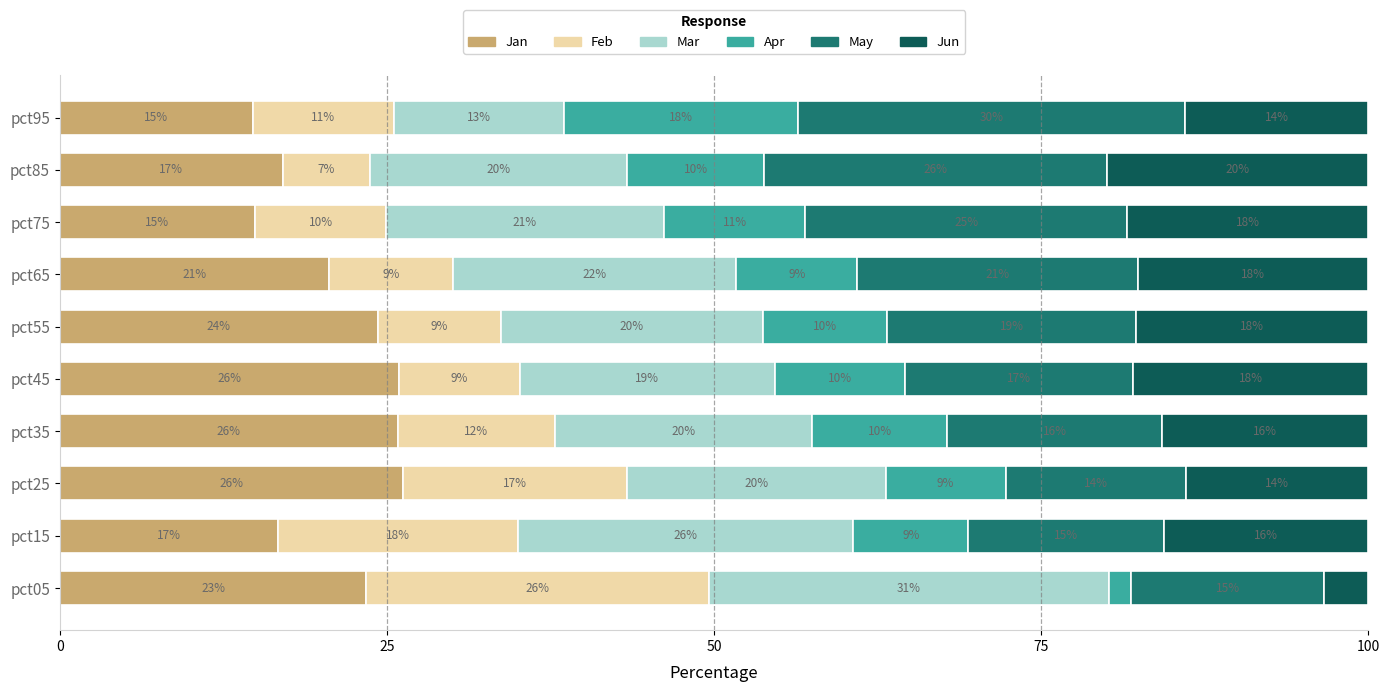

What is the highest value of the Jan series?

26.2